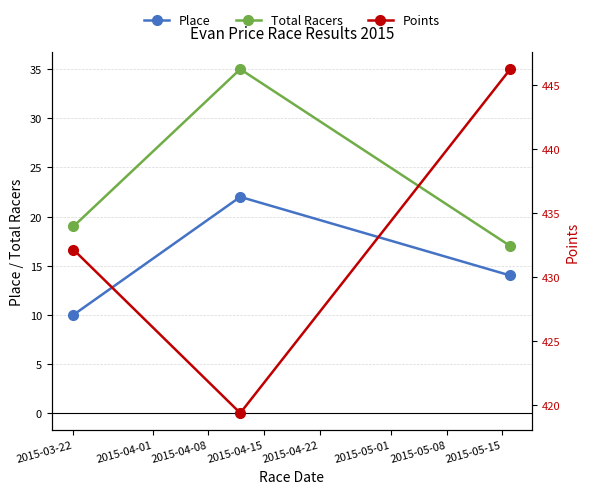

What is the difference between the maximum and minimum values in the Points series?

26.8